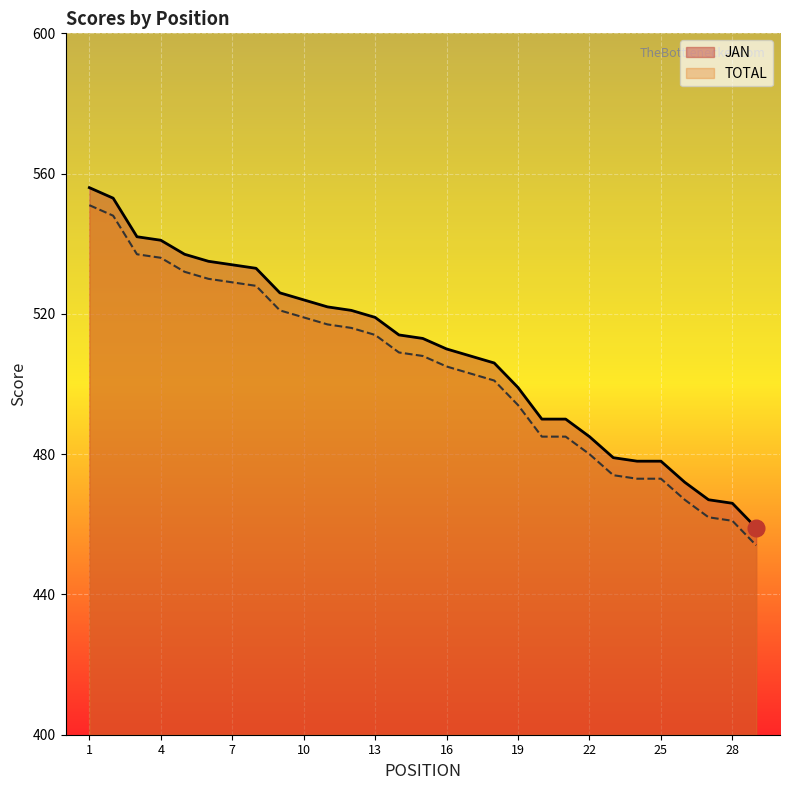

The JAN series shows 478 at 24. True or false?

True